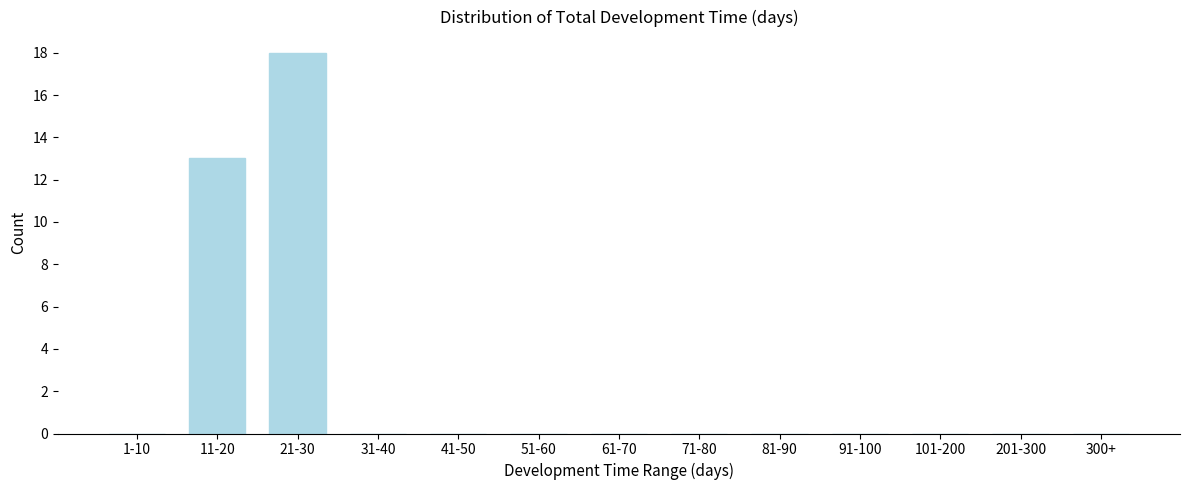

Reading left to right, what are all the values shown in this chart?

1-10=0	11-20=13	21-30=18	31-40=0	41-50=0	51-60=0	61-70=0	71-80=0	81-90=0	91-100=0	101-200=0	201-300=0	300+=0